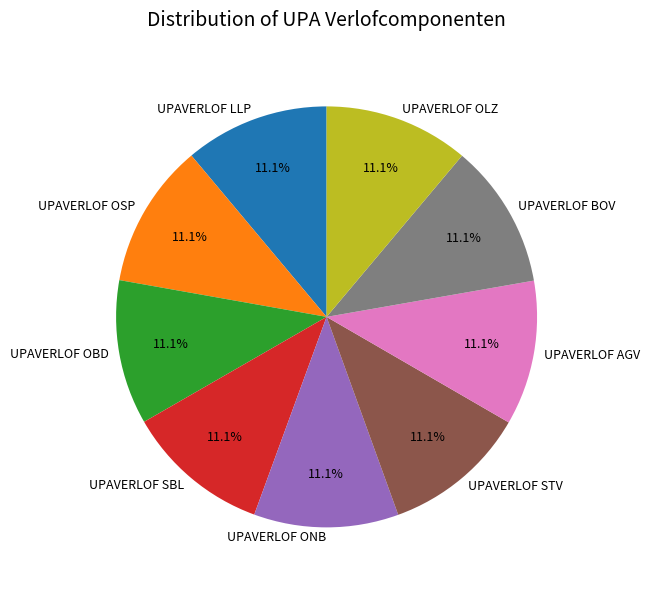

What percentage is NOT represented by UPAVERLOF AGV?

88.9%